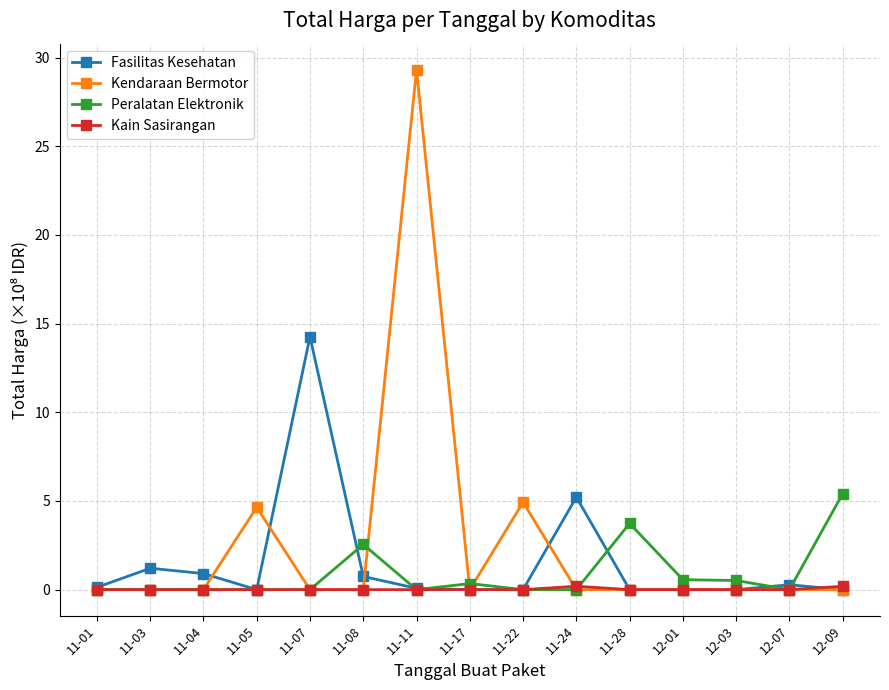

At which category is the sum across all series the highest?

11-11